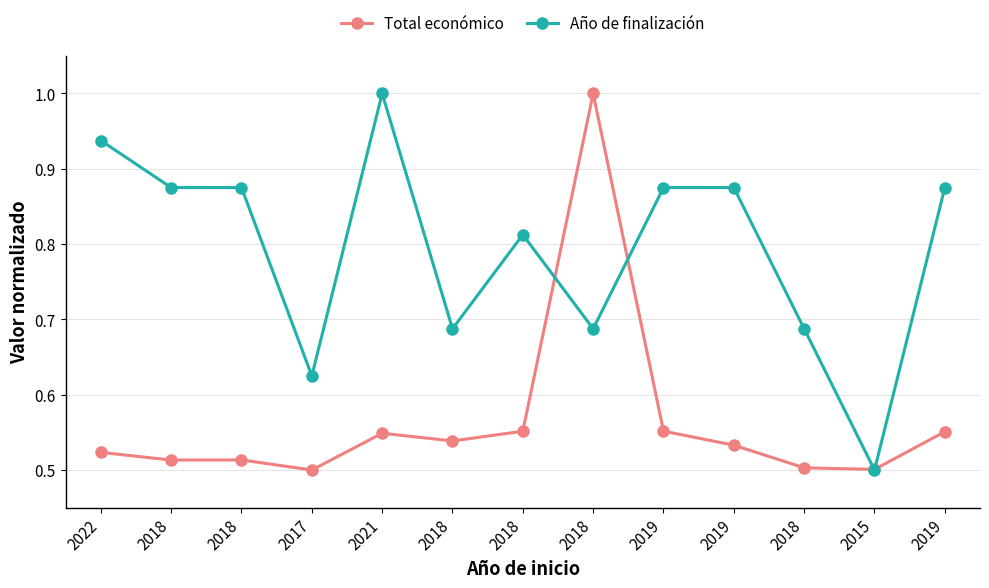

What is the average value of the Total económico series?

0.6